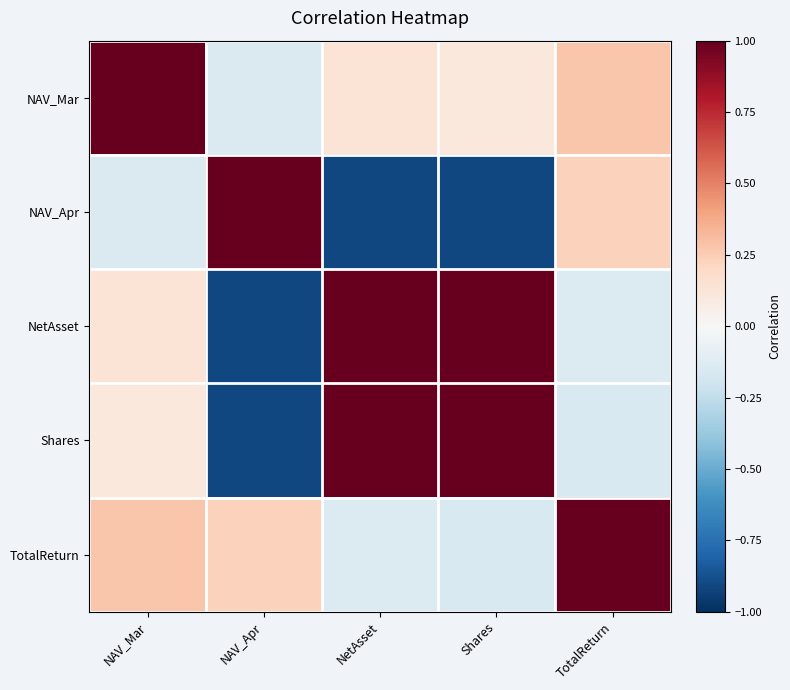

Count the number of data series in this chart.

5